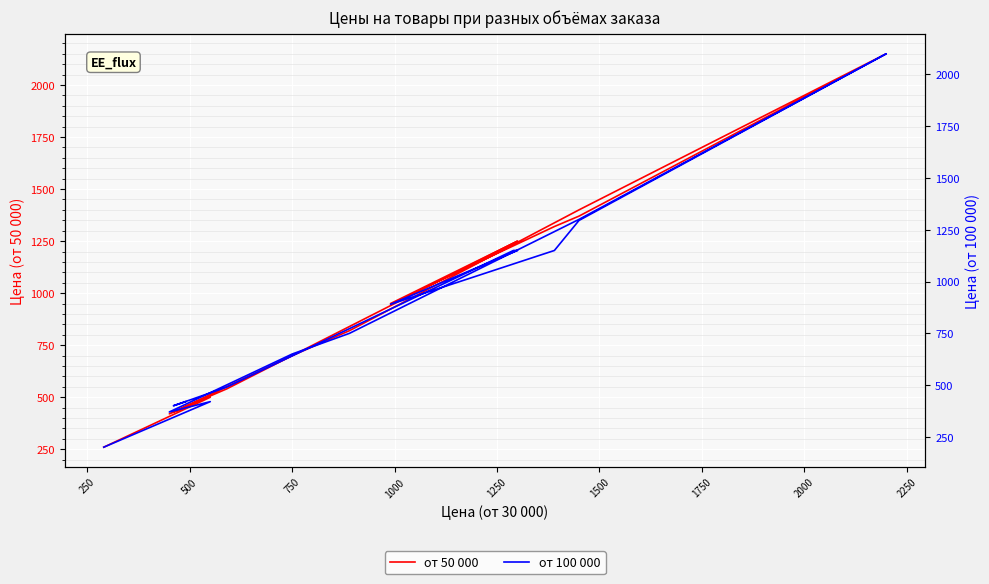

True or false: от 100 000 and от 50 000 intersect in this chart.

False